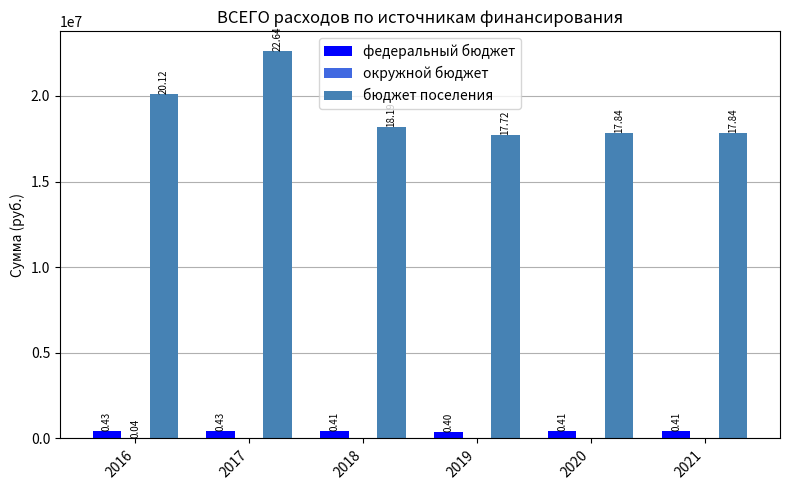

Does the chart contain stacked bars?

No